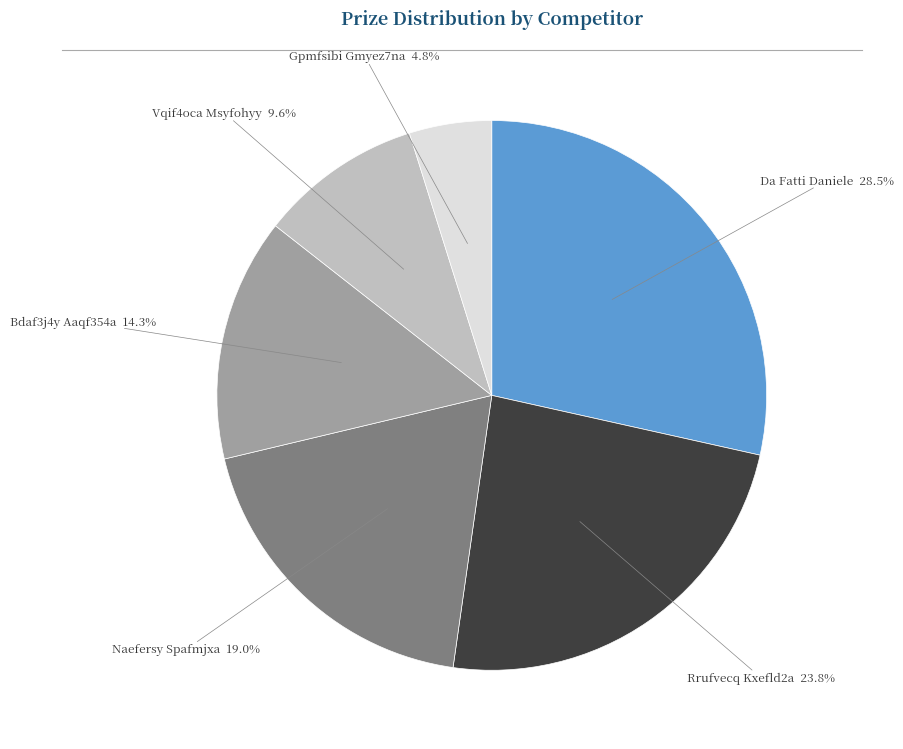

To the nearest percent, what percentage of the pie is Gpmfsibi Gmyez7na?

5%